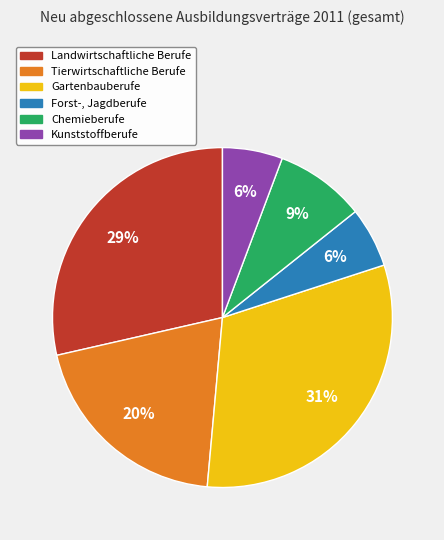

Does Gartenbauberufe represent more than half of the total?

No